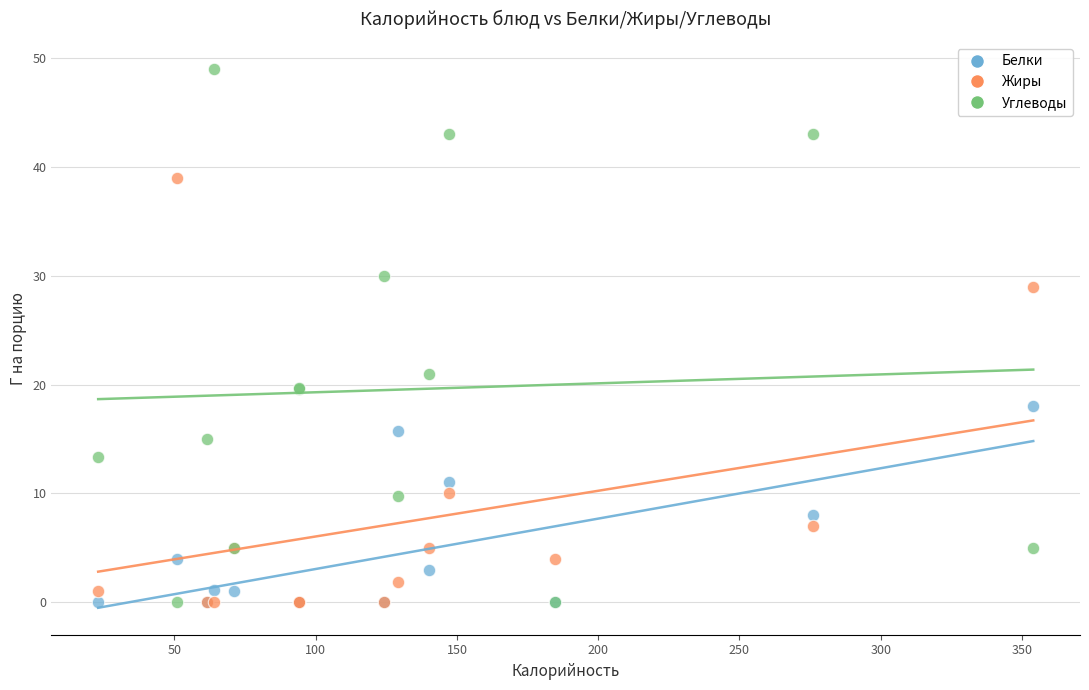

What are all the series names shown in the legend?

Белки, Жиры, Углеводы